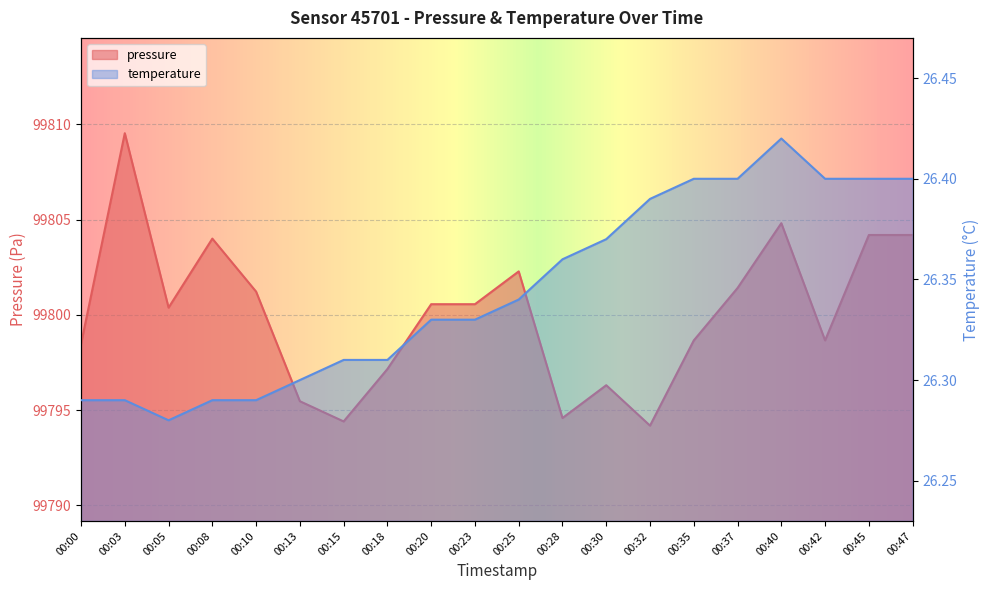

True or false: temperature and pressure cross at least once.

False